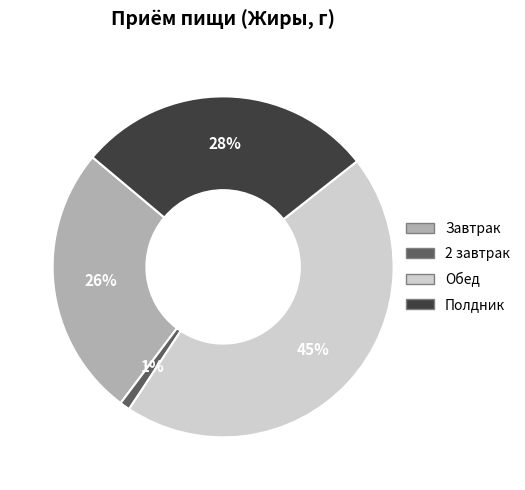

What percentage is the 2 завтрак slice, to the nearest percent?

1%